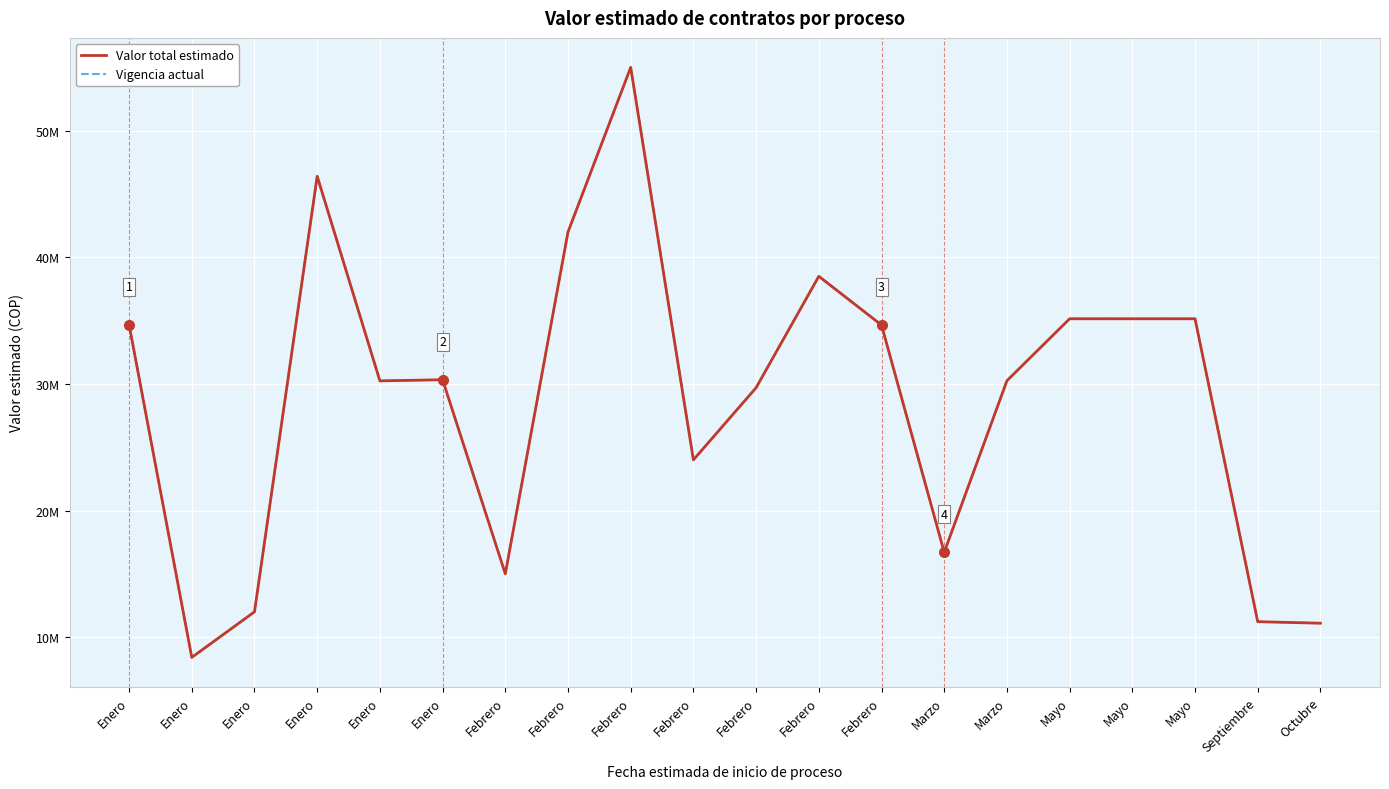

Which series has the largest total across all categories?

Valor total estimado